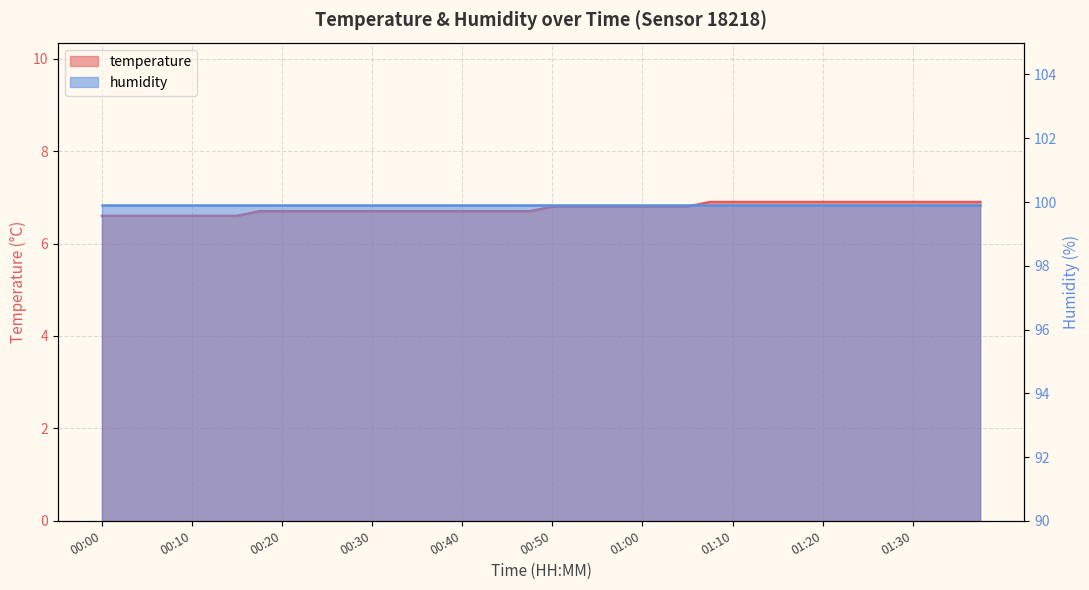

List the labels in order of value, largest first.

01:07, 01:10, 01:12, 01:15, 01:17, 01:20, 01:22, 01:25, 01:27, 01:30, 01:32, 01:35, 01:37, 00:50, 00:52, 00:55, 00:57, 01:00, 01:02, 01:05, 00:17, 00:20, 00:22, 00:25, 00:27, 00:30, 00:32, 00:35, 00:37, 00:40, 00:42, 00:45, 00:47, 00:00, 00:02, 00:05, 00:07, 00:10, 00:12, 00:15